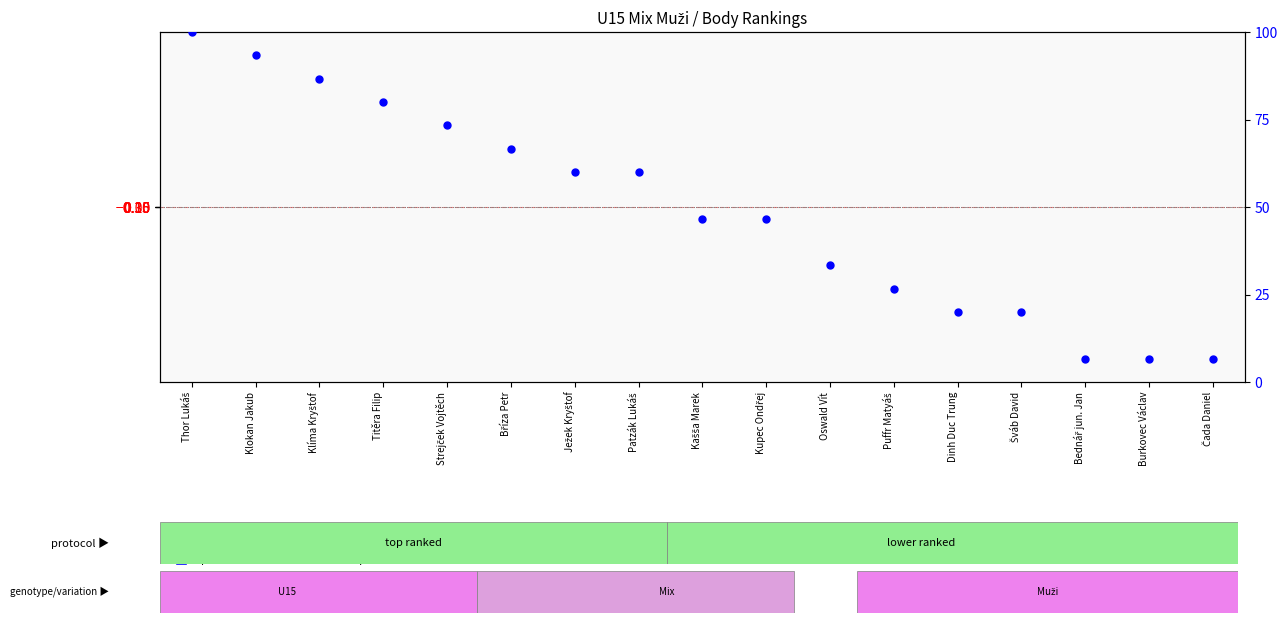

Which series contains the lowest Y value?

transformed count